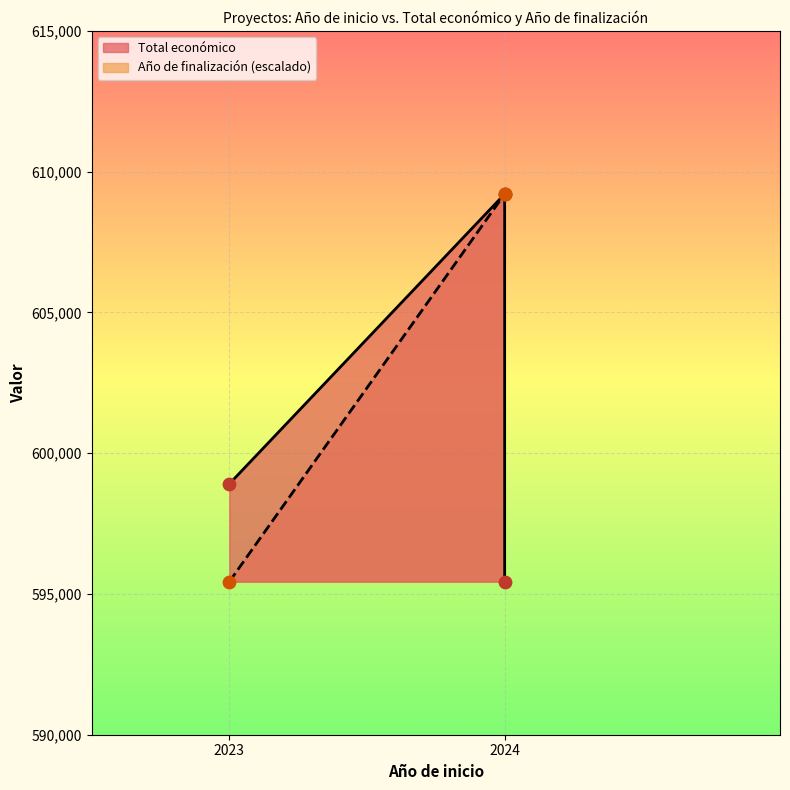

Which series has the largest Y range (max minus min)?

Total económico